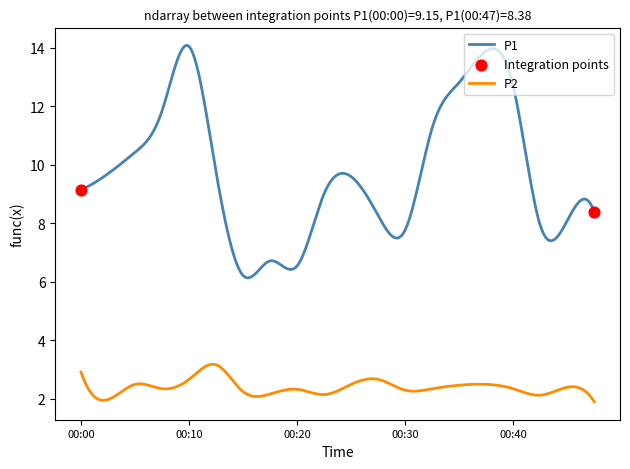

Which series has the largest total across all categories?

P1